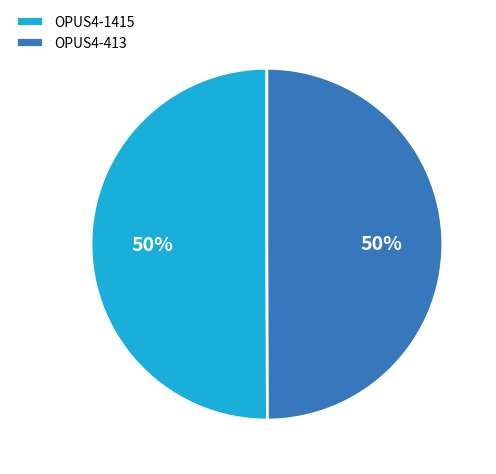

True or false: OPUS4-413 accounts for 63% of the total.

False